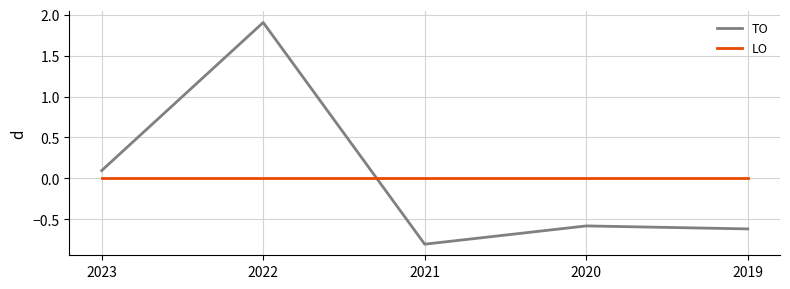

What are all the series names shown in the legend?

TO, LO